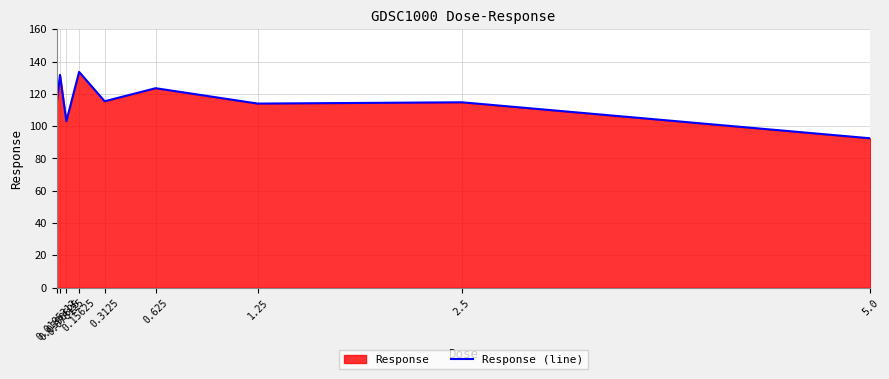

Reading left to right, what are all the values shown in this chart?

0.0195312=114.8	0.0390625=131.7	0.078125=103.1	0.15625=133.6	0.3125=115.4	0.625=123.5	1.25=114.0	2.5=114.8	5.0=92.5